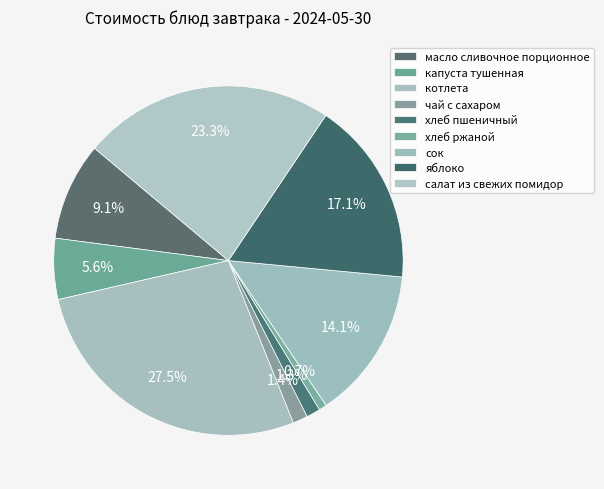

How many segments does this pie chart have?

9